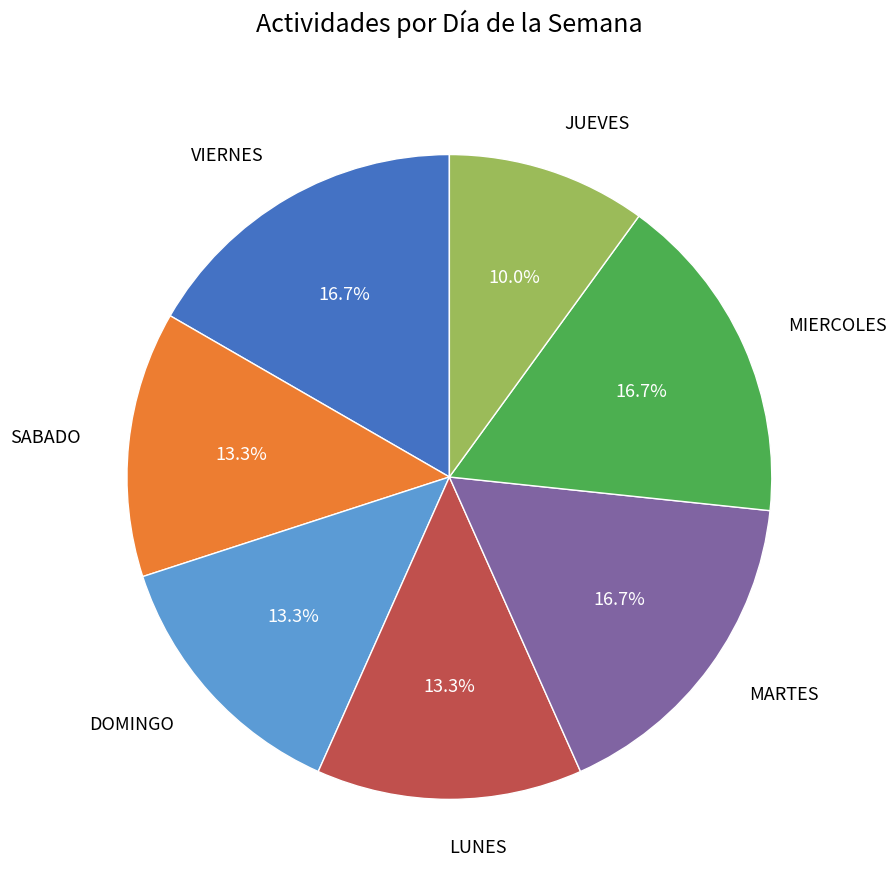

Combined, what portion of the pie is MARTES and JUEVES?

26.7%